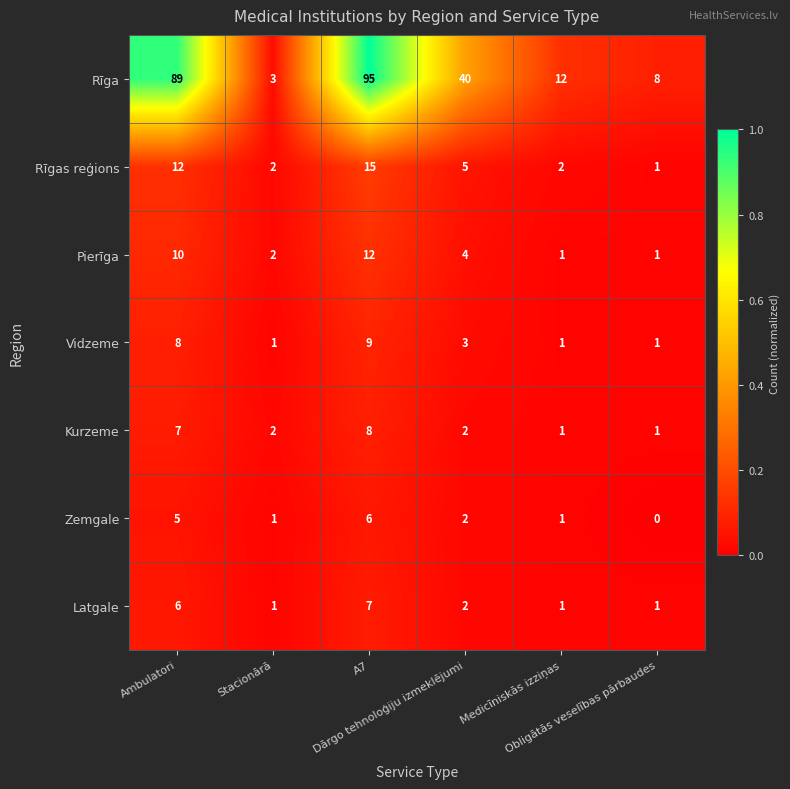

Between Ambulatori and Dārgo tehnoloģiju izmeklējumi, which series saw the biggest shift?

Rīga